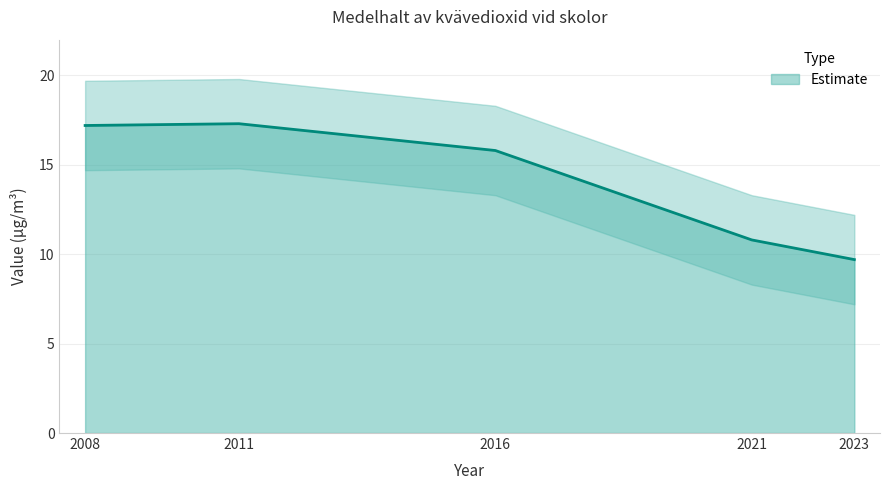

Reading left to right, transcribe all the data shown in this chart.

2008=17.2	2011=17.3	2016=15.8	2021=10.8	2023=9.7